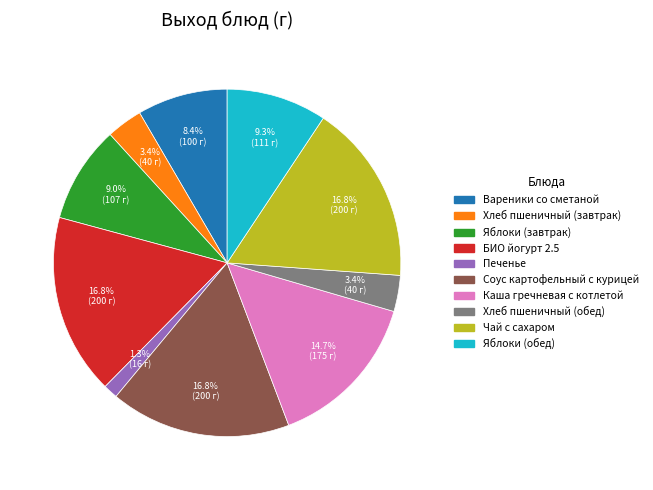

Which has a higher value, Вареники со сметаной or Яблоки (завтрак)?

Яблоки (завтрак)